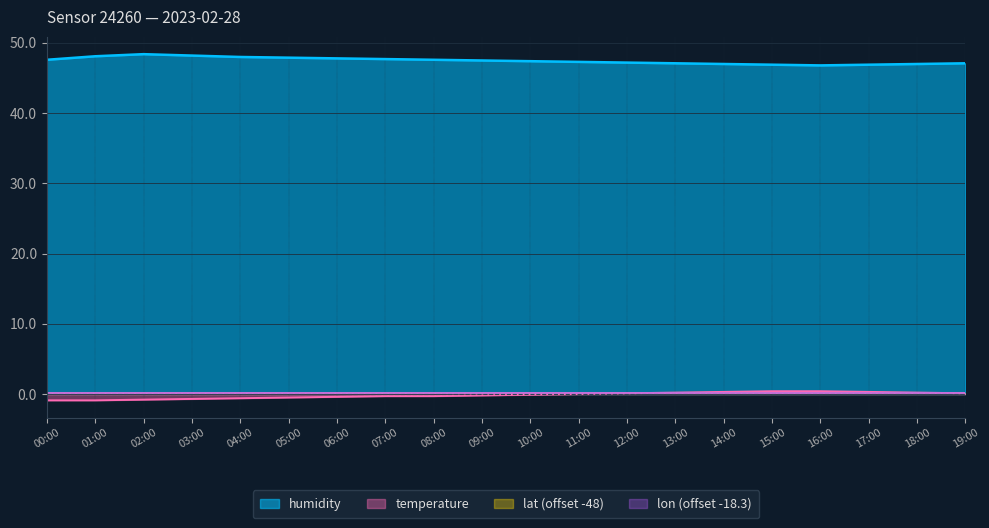

List the labels in order of humidity value, largest first.

02:00, 03:00, 01:00, 04:00, 05:00, 06:00, 07:00, 00:00, 08:00, 09:00, 10:00, 11:00, 12:00, 13:00, 19:00, 14:00, 18:00, 15:00, 17:00, 16:00